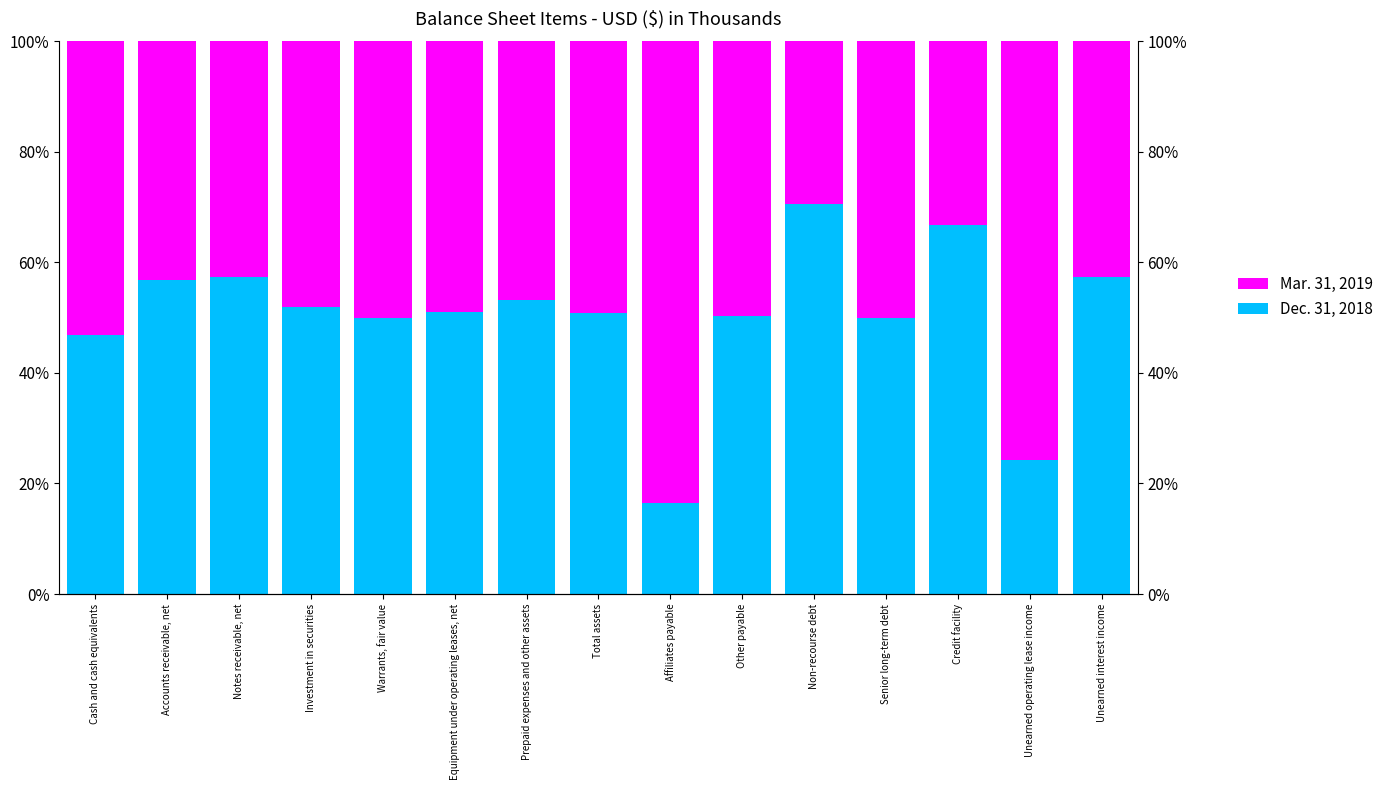

At which category is the sum across all series the highest?

Cash and cash equivalents